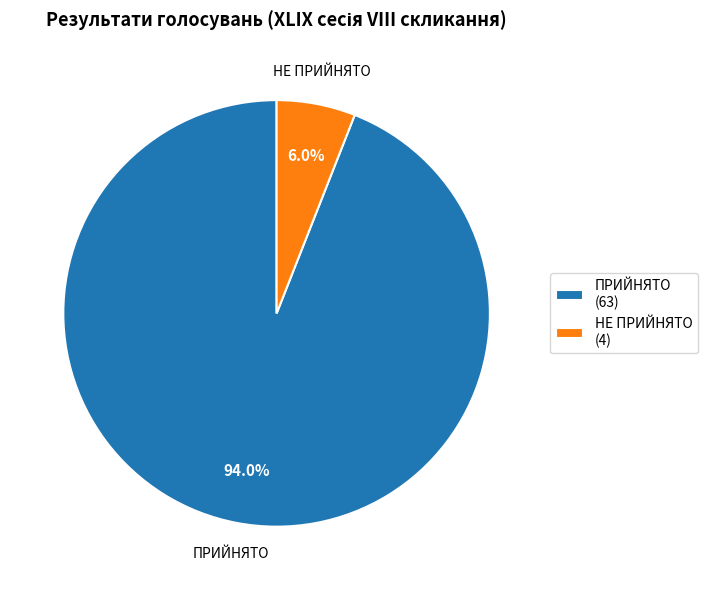

Between ПРИЙНЯТО (63) and НЕ ПРИЙНЯТО (4), which is larger?

ПРИЙНЯТО (63)